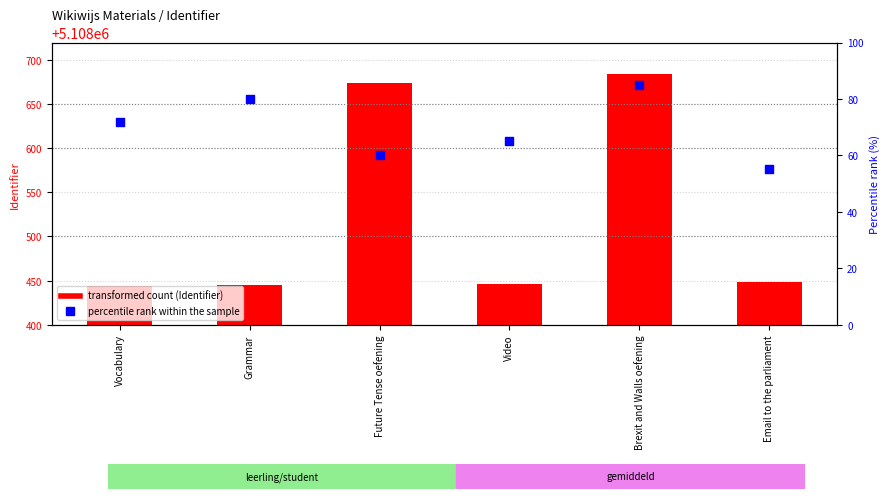

Which series has the largest total across all categories?

Identifier